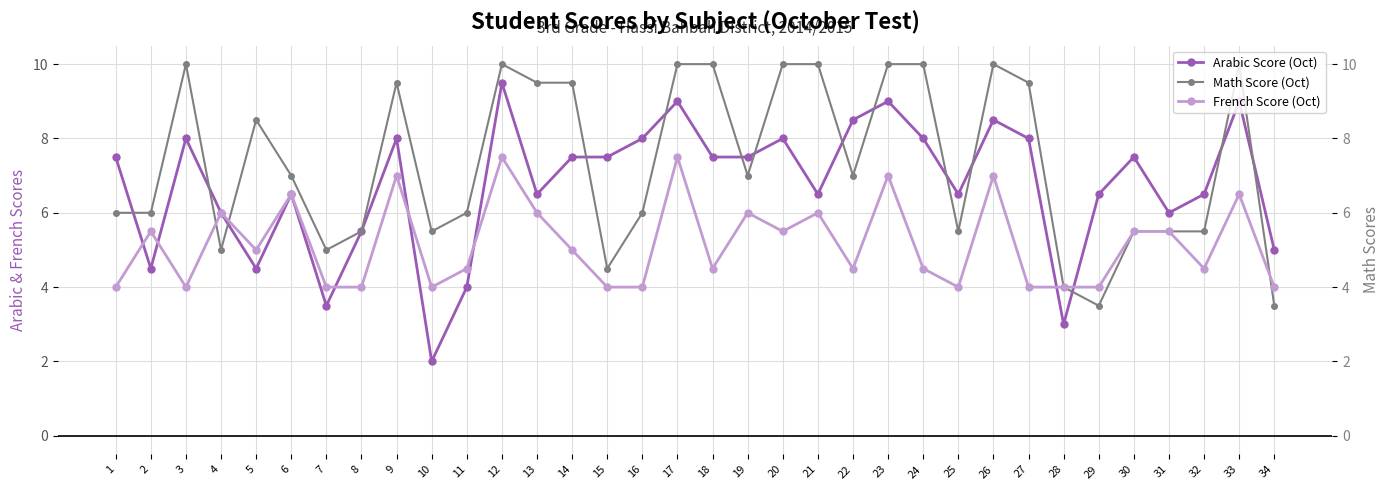

Reading left to right, extract all data points from this chart.

Arabic Score (Oct): 1=7.5	2=4.5	3=8.0	4=6.0	5=4.5	6=6.5	7=3.5	8=5.5	9=8.0	10=2.0	11=4.0	12=9.5	13=6.5	14=7.5	15=7.5	16=8.0	17=9.0	18=7.5	19=7.5	20=8.0	21=6.5	22=8.5	23=9.0	24=8.0	25=6.5	26=8.5	27=8.0	28=3.0	29=6.5	30=7.5	31=6.0	32=6.5	33=9.0	34=5.0
Math Score (Oct): 1=6.0	2=6.0	3=10.0	4=5.0	5=8.5	6=7.0	7=5.0	8=5.5	9=9.5	10=5.5	11=6.0	12=10.0	13=9.5	14=9.5	15=4.5	16=6.0	17=10.0	18=10.0	19=7.0	20=10.0	21=10.0	22=7.0	23=10.0	24=10.0	25=5.5	26=10.0	27=9.5	28=4.0	29=3.5	30=5.5	31=5.5	32=5.5	33=10.0	34=3.5
French Score (Oct): 1=4.0	2=5.5	3=4.0	4=6.0	5=5.0	6=6.5	7=4.0	8=4.0	9=7.0	10=4.0	11=4.5	12=7.5	13=6.0	14=5.0	15=4.0	16=4.0	17=7.5	18=4.5	19=6.0	20=5.5	21=6.0	22=4.5	23=7.0	24=4.5	25=4.0	26=7.0	27=4.0	28=4.0	29=4.0	30=5.5	31=5.5	32=4.5	33=6.5	34=4.0